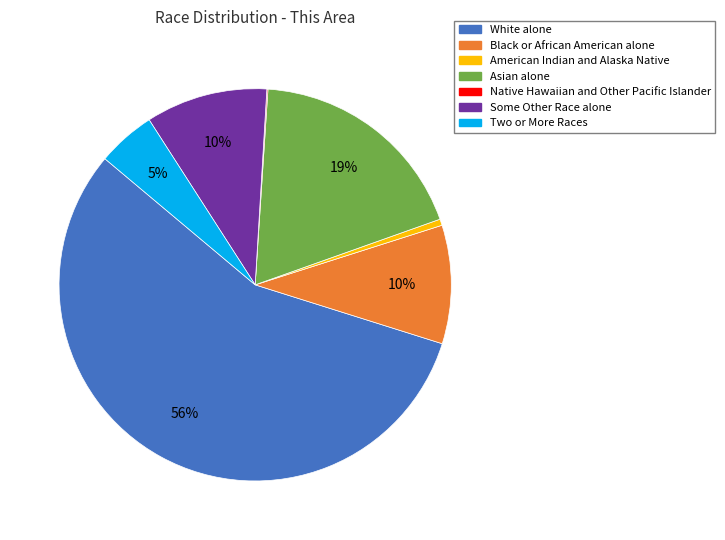

To the nearest percent, what is the combined percentage of Some Other Race alone and Black or African American alone?

20%